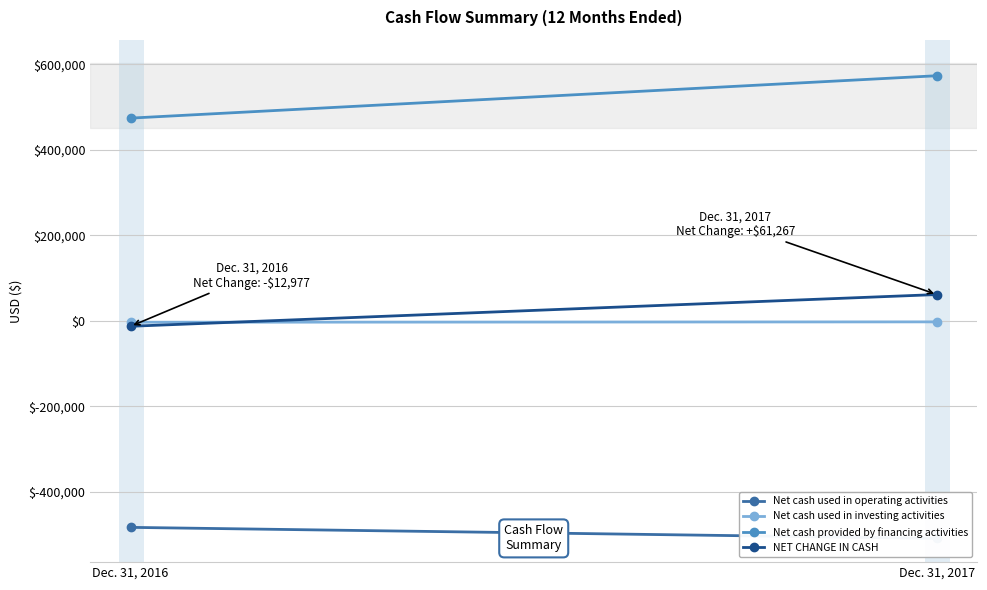

At Dec. 31, 2016, list the series in order from largest to smallest.

Net cash provided by financing activities, Net cash used in investing activities, NET CHANGE IN CASH, Net cash used in operating activities